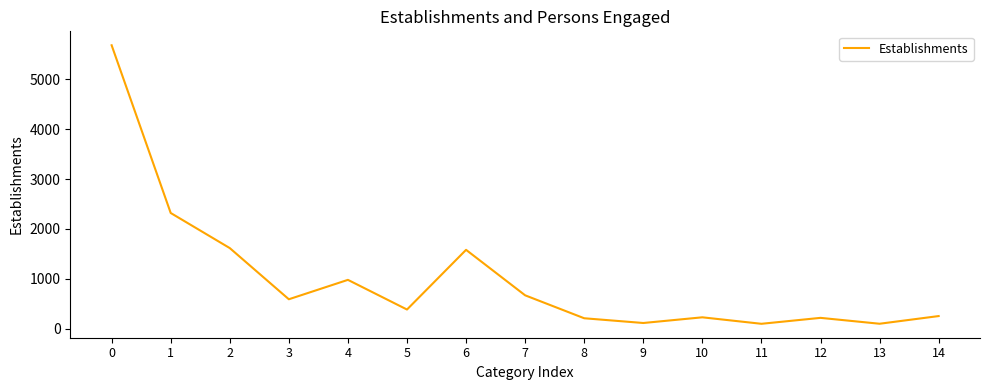

Is it true that the value at 12 is 218?

True